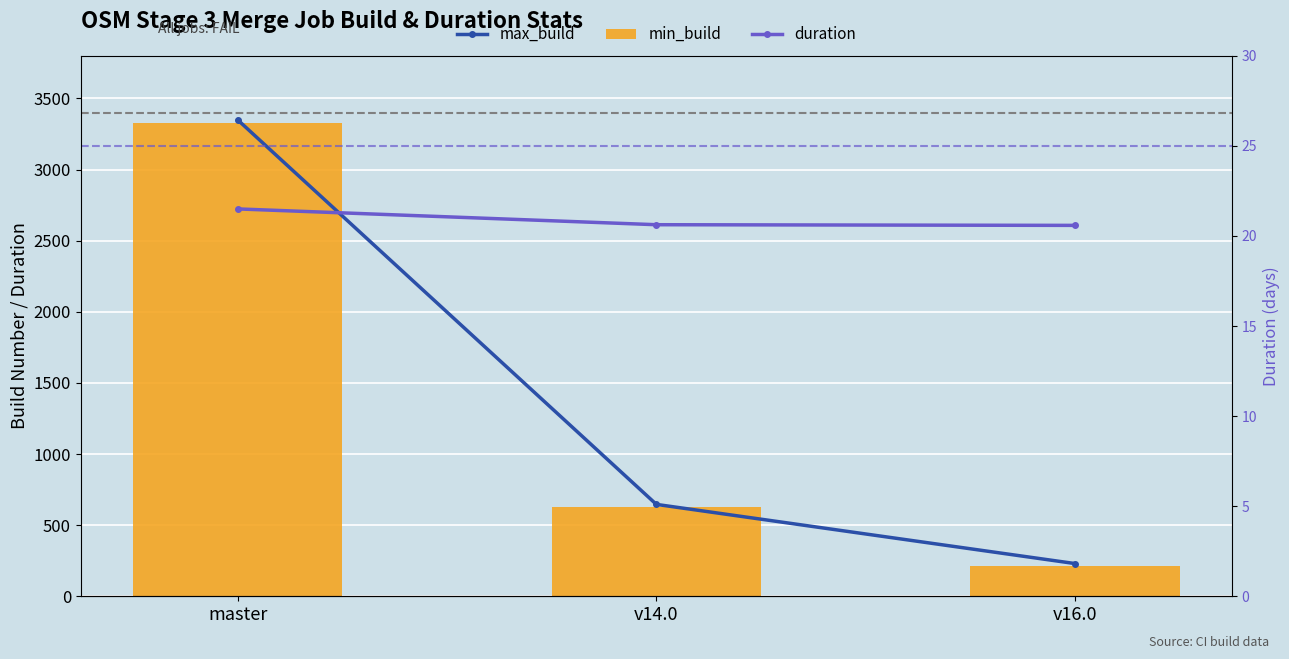

What is the label of the 1st bar from the left?

master